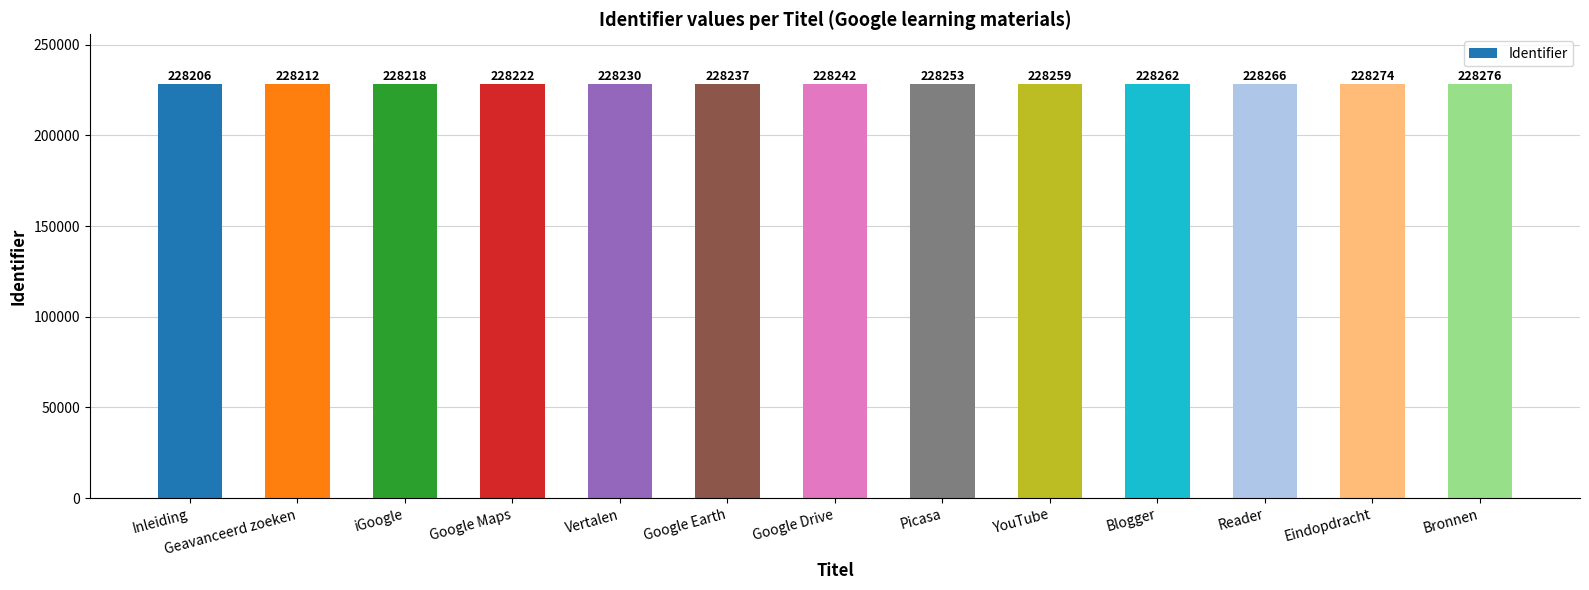

What is the change in value from iGoogle to Eindopdracht?

+56